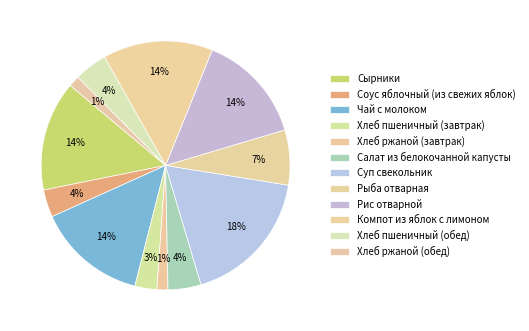

How many segments does this pie chart have?

12